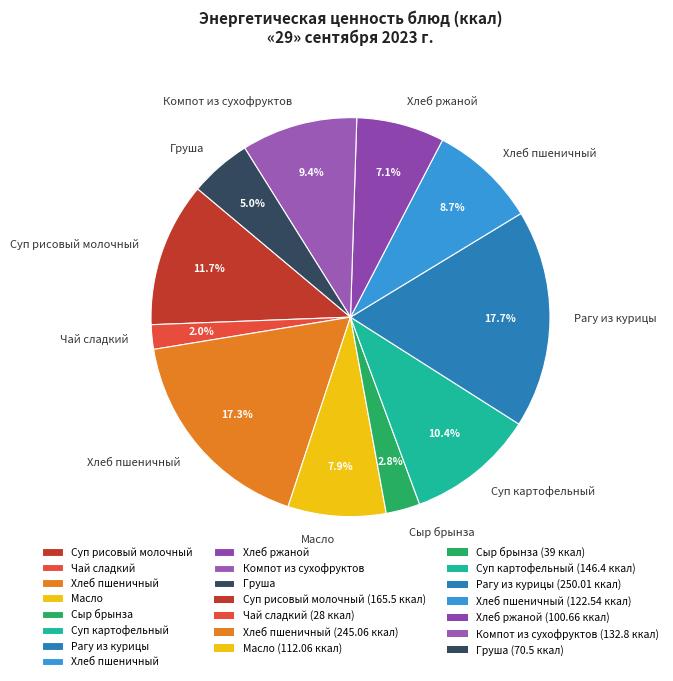

Does any single category account for the majority?

No